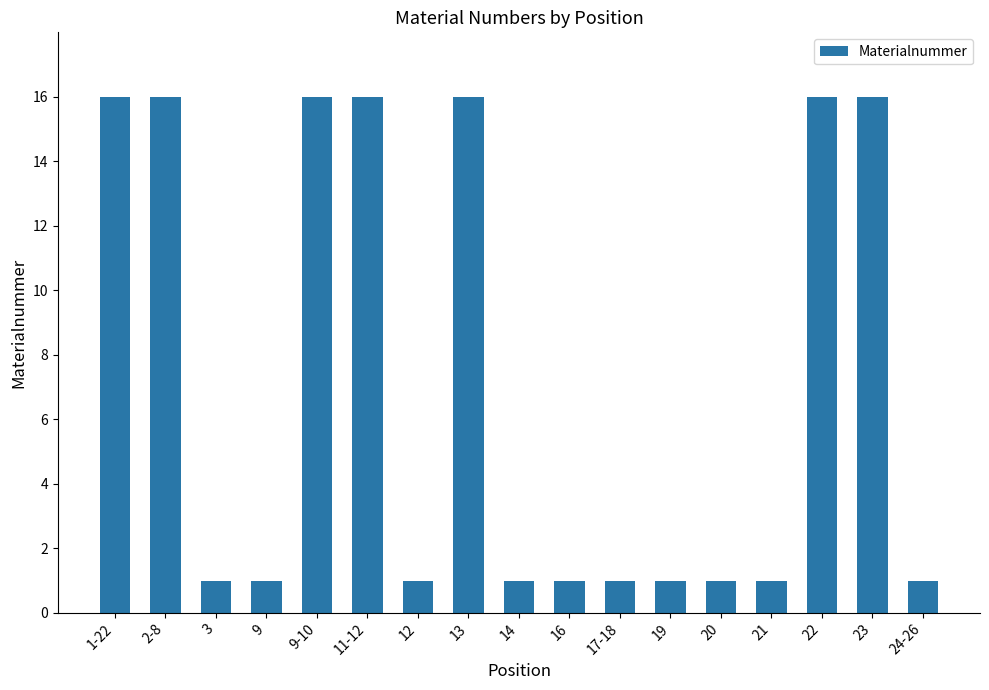

Does the chart contain any negative values?

No